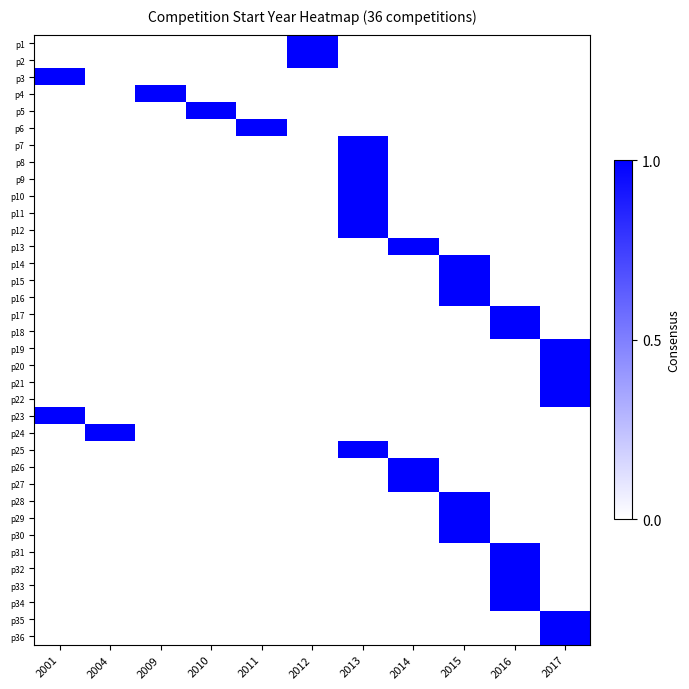

Reading left to right, transcribe all the data shown in this chart.

p1: 2001=0	2004=0	2009=0	2010=0	2011=0	2012=1	2013=0	2014=0	2015=0	2016=0	2017=0
p2: 2001=0	2004=0	2009=0	2010=0	2011=0	2012=1	2013=0	2014=0	2015=0	2016=0	2017=0
p3: 2001=1	2004=0	2009=0	2010=0	2011=0	2012=0	2013=0	2014=0	2015=0	2016=0	2017=0
p4: 2001=0	2004=0	2009=1	2010=0	2011=0	2012=0	2013=0	2014=0	2015=0	2016=0	2017=0
p5: 2001=0	2004=0	2009=0	2010=1	2011=0	2012=0	2013=0	2014=0	2015=0	2016=0	2017=0
p6: 2001=0	2004=0	2009=0	2010=0	2011=1	2012=0	2013=0	2014=0	2015=0	2016=0	2017=0
p7: 2001=0	2004=0	2009=0	2010=0	2011=0	2012=0	2013=1	2014=0	2015=0	2016=0	2017=0
p8: 2001=0	2004=0	2009=0	2010=0	2011=0	2012=0	2013=1	2014=0	2015=0	2016=0	2017=0
p9: 2001=0	2004=0	2009=0	2010=0	2011=0	2012=0	2013=1	2014=0	2015=0	2016=0	2017=0
p10: 2001=0	2004=0	2009=0	2010=0	2011=0	2012=0	2013=1	2014=0	2015=0	2016=0	2017=0
p11: 2001=0	2004=0	2009=0	2010=0	2011=0	2012=0	2013=1	2014=0	2015=0	2016=0	2017=0
p12: 2001=0	2004=0	2009=0	2010=0	2011=0	2012=0	2013=1	2014=0	2015=0	2016=0	2017=0
p13: 2001=0	2004=0	2009=0	2010=0	2011=0	2012=0	2013=0	2014=1	2015=0	2016=0	2017=0
p14: 2001=0	2004=0	2009=0	2010=0	2011=0	2012=0	2013=0	2014=0	2015=1	2016=0	2017=0
p15: 2001=0	2004=0	2009=0	2010=0	2011=0	2012=0	2013=0	2014=0	2015=1	2016=0	2017=0
p16: 2001=0	2004=0	2009=0	2010=0	2011=0	2012=0	2013=0	2014=0	2015=1	2016=0	2017=0
p17: 2001=0	2004=0	2009=0	2010=0	2011=0	2012=0	2013=0	2014=0	2015=0	2016=1	2017=0
p18: 2001=0	2004=0	2009=0	2010=0	2011=0	2012=0	2013=0	2014=0	2015=0	2016=1	2017=0
p19: 2001=0	2004=0	2009=0	2010=0	2011=0	2012=0	2013=0	2014=0	2015=0	2016=0	2017=1
p20: 2001=0	2004=0	2009=0	2010=0	2011=0	2012=0	2013=0	2014=0	2015=0	2016=0	2017=1
p21: 2001=0	2004=0	2009=0	2010=0	2011=0	2012=0	2013=0	2014=0	2015=0	2016=0	2017=1
p22: 2001=0	2004=0	2009=0	2010=0	2011=0	2012=0	2013=0	2014=0	2015=0	2016=0	2017=1
p23: 2001=1	2004=0	2009=0	2010=0	2011=0	2012=0	2013=0	2014=0	2015=0	2016=0	2017=0
p24: 2001=0	2004=1	2009=0	2010=0	2011=0	2012=0	2013=0	2014=0	2015=0	2016=0	2017=0
p25: 2001=0	2004=0	2009=0	2010=0	2011=0	2012=0	2013=1	2014=0	2015=0	2016=0	2017=0
p26: 2001=0	2004=0	2009=0	2010=0	2011=0	2012=0	2013=0	2014=1	2015=0	2016=0	2017=0
p27: 2001=0	2004=0	2009=0	2010=0	2011=0	2012=0	2013=0	2014=1	2015=0	2016=0	2017=0
p28: 2001=0	2004=0	2009=0	2010=0	2011=0	2012=0	2013=0	2014=0	2015=1	2016=0	2017=0
p29: 2001=0	2004=0	2009=0	2010=0	2011=0	2012=0	2013=0	2014=0	2015=1	2016=0	2017=0
p30: 2001=0	2004=0	2009=0	2010=0	2011=0	2012=0	2013=0	2014=0	2015=1	2016=0	2017=0
p31: 2001=0	2004=0	2009=0	2010=0	2011=0	2012=0	2013=0	2014=0	2015=0	2016=1	2017=0
p32: 2001=0	2004=0	2009=0	2010=0	2011=0	2012=0	2013=0	2014=0	2015=0	2016=1	2017=0
p33: 2001=0	2004=0	2009=0	2010=0	2011=0	2012=0	2013=0	2014=0	2015=0	2016=1	2017=0
p34: 2001=0	2004=0	2009=0	2010=0	2011=0	2012=0	2013=0	2014=0	2015=0	2016=1	2017=0
p35: 2001=0	2004=0	2009=0	2010=0	2011=0	2012=0	2013=0	2014=0	2015=0	2016=0	2017=1
p36: 2001=0	2004=0	2009=0	2010=0	2011=0	2012=0	2013=0	2014=0	2015=0	2016=0	2017=1